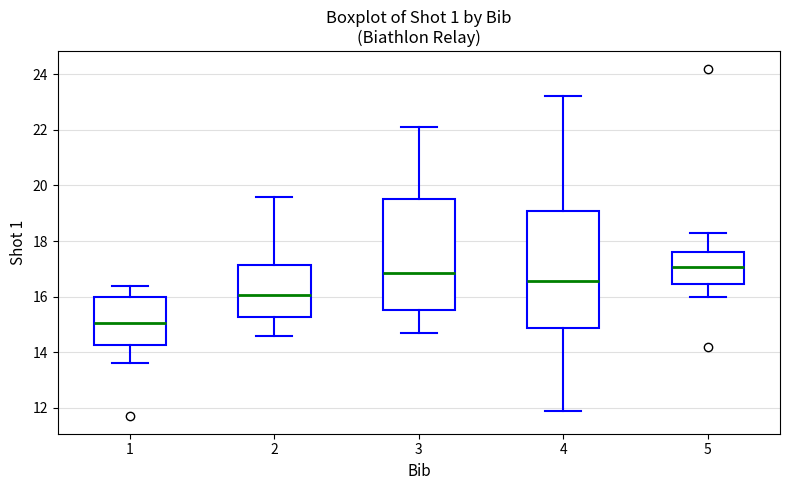

Which box has the lowest median line?

1